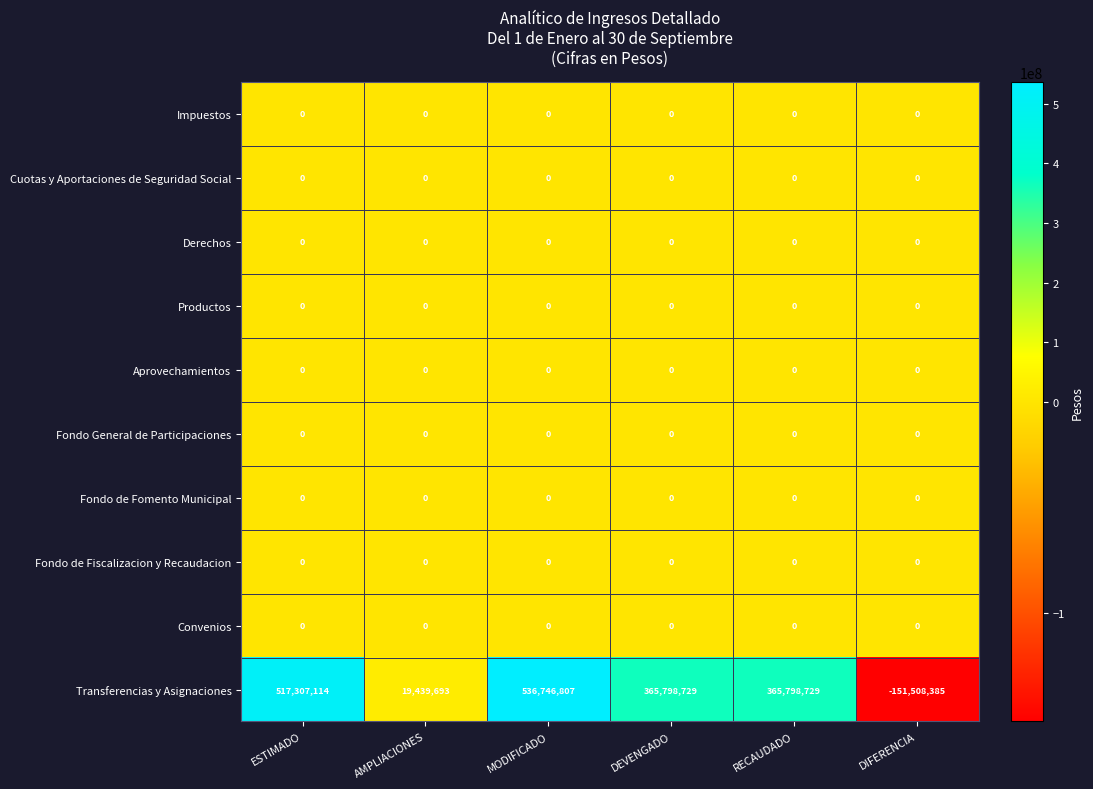

Between DEVENGADO and DIFERENCIA, which series saw the biggest shift?

Transferencias y Asignaciones